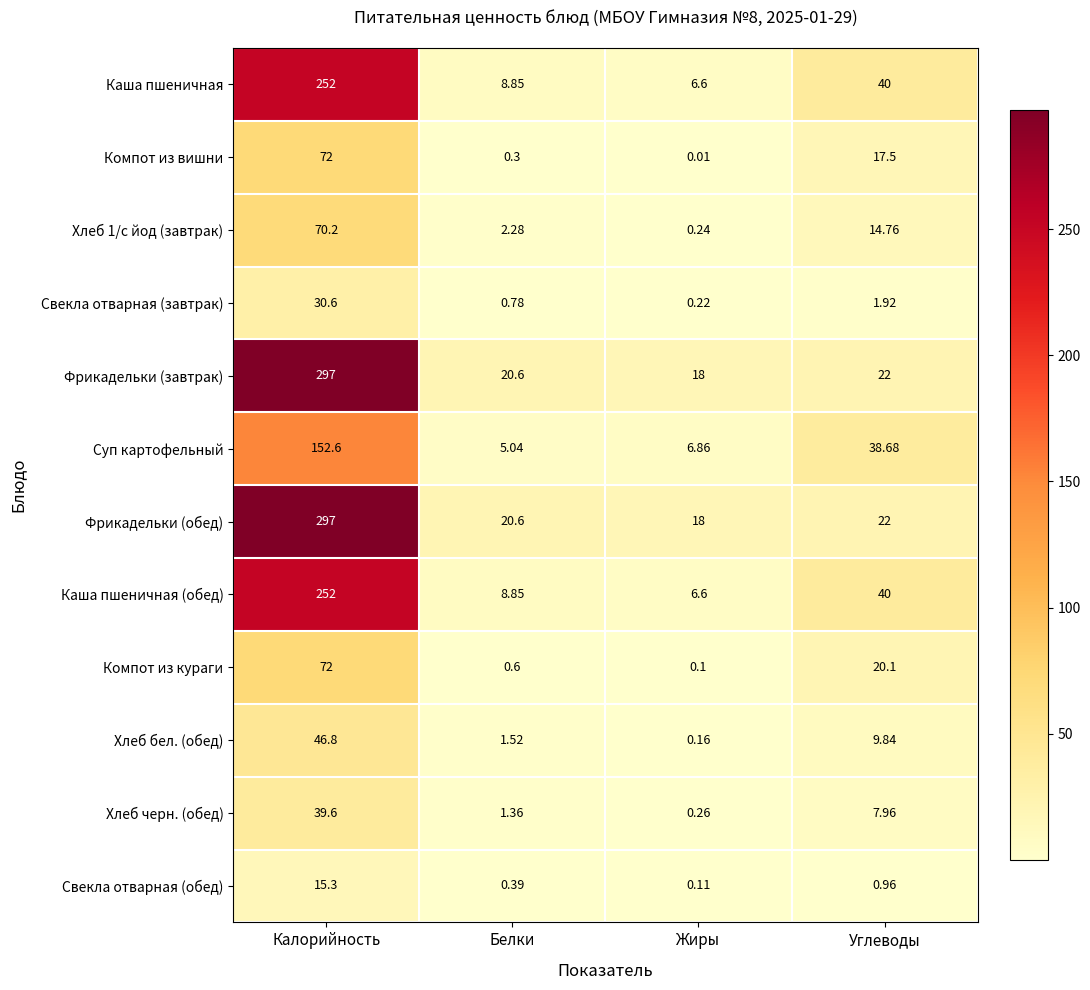

Is the value of Фрикадельки (обед) at Калорийность greater than the value of Компот из вишни at Углеводы?

Yes